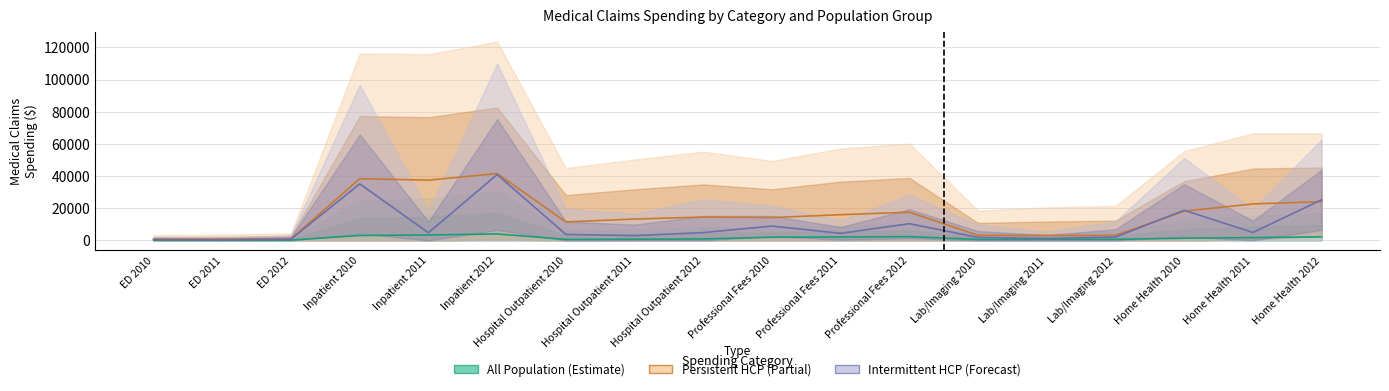

Which series changed the most between ED 2012 and Hospital Outpatient 2010?

Comm Persistent HCP Mean